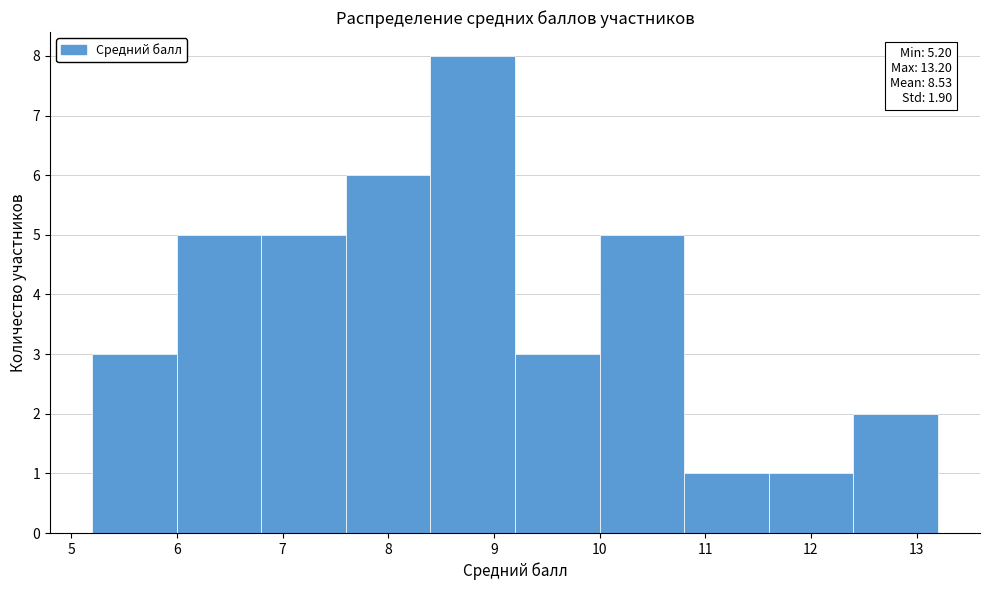

Which range on the x-axis has the tallest bar?

8.4 to 9.2